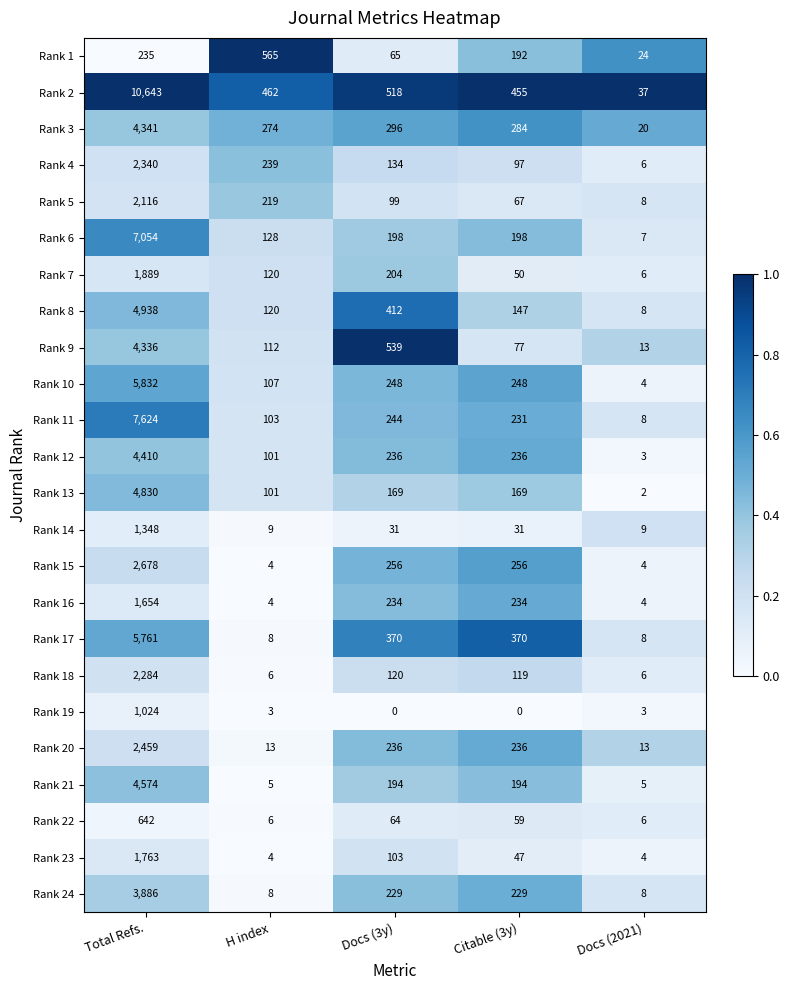

What is the average value of the Rank 12 series?

997